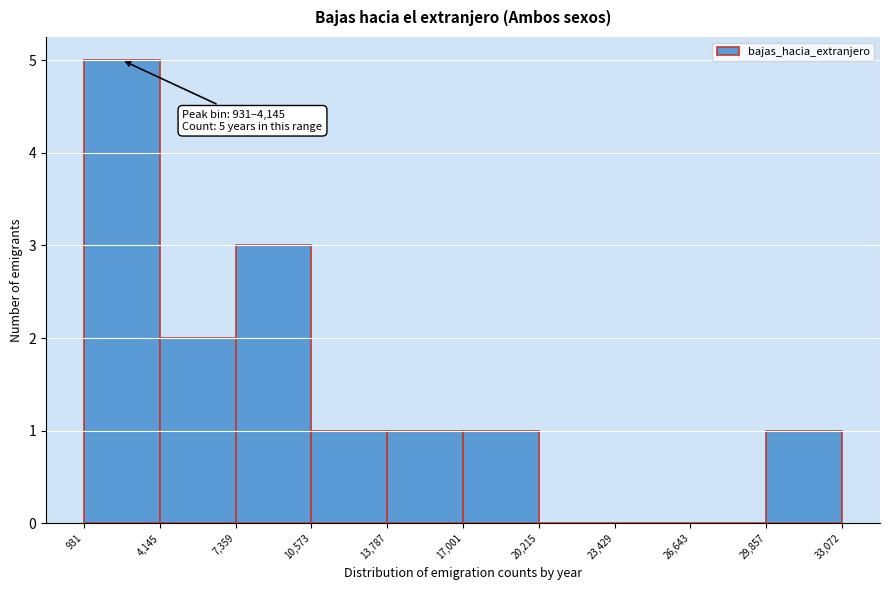

Which range on the x-axis has the tallest bar?

931 to 4,145